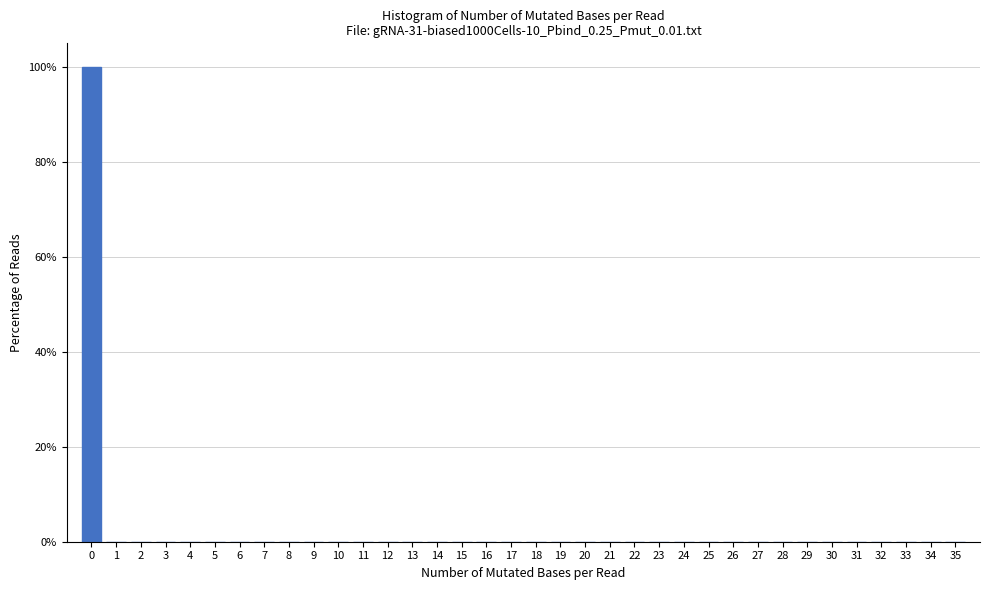

Reading left to right, transcribe this chart: for each bar, give the range it covers on the x-axis and its height. The values are not printed on the chart, so give them approximately, as read against the axis.

-0.5 to 0.5: 100
0.5 to 1.5: 0
1.5 to 2.5: 0
2.5 to 3.5: 0
3.5 to 4.5: 0
4.5 to 5.5: 0
5.5 to 6.5: 0
6.5 to 7.5: 0
7.5 to 8.5: 0
8.5 to 9.5: 0
9.5 to 10.5: 0
10.5 to 11.5: 0
11.5 to 12.5: 0
12.5 to 13.5: 0
13.5 to 14.5: 0
14.5 to 15.5: 0
15.5 to 16.5: 0
16.5 to 17.5: 0
17.5 to 18.5: 0
18.5 to 19.5: 0
19.5 to 20.5: 0
20.5 to 21.5: 0
21.5 to 22.5: 0
22.5 to 23.5: 0
23.5 to 24.5: 0
24.5 to 25.5: 0
25.5 to 26.5: 0
26.5 to 27.5: 0
27.5 to 28.5: 0
28.5 to 29.5: 0
29.5 to 30.5: 0
30.5 to 31.5: 0
31.5 to 32.5: 0
32.5 to 33.5: 0
33.5 to 34.5: 0
34.5 to 35.5: 0